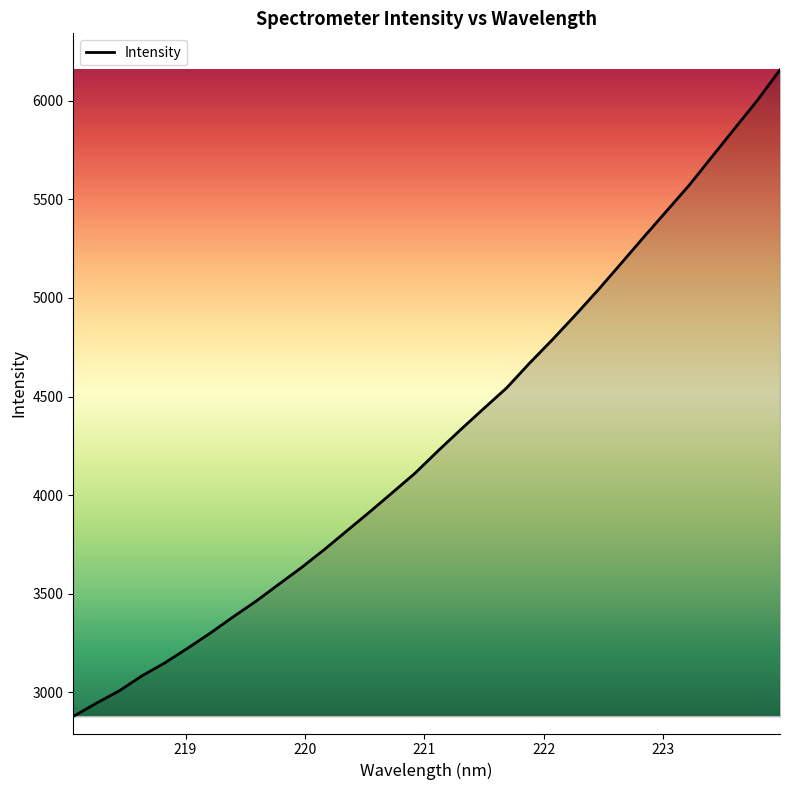

What is the maximum value shown in the chart?

6156.2